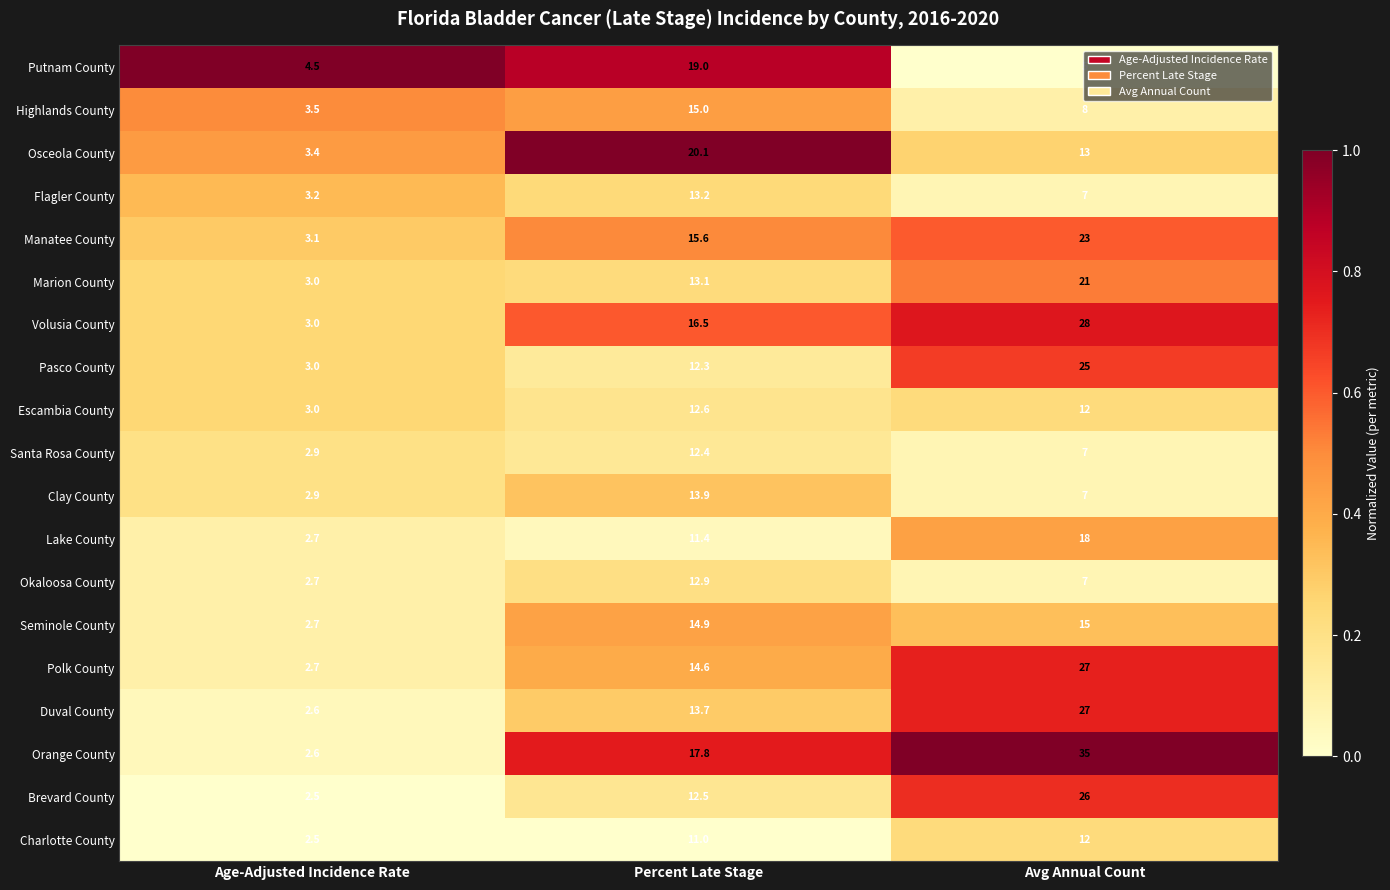

Which series has the largest total across all categories?

Orange County